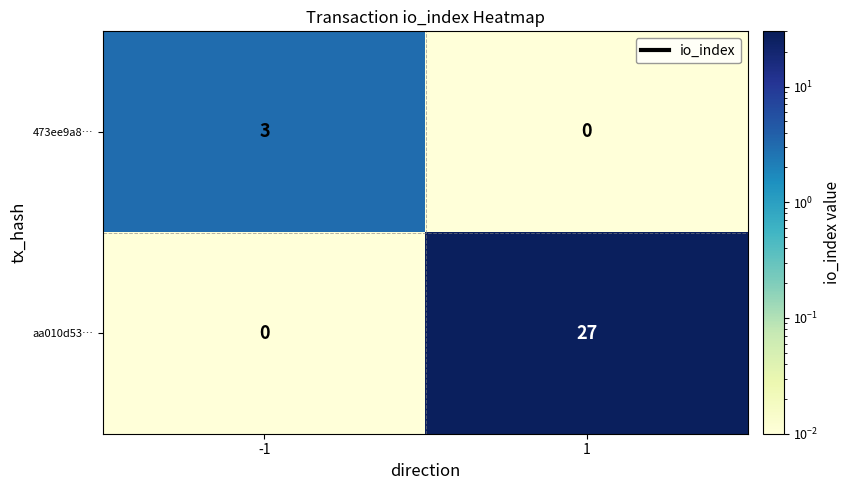

What is the sum of the aa010d53… values at -1 and 1?

27